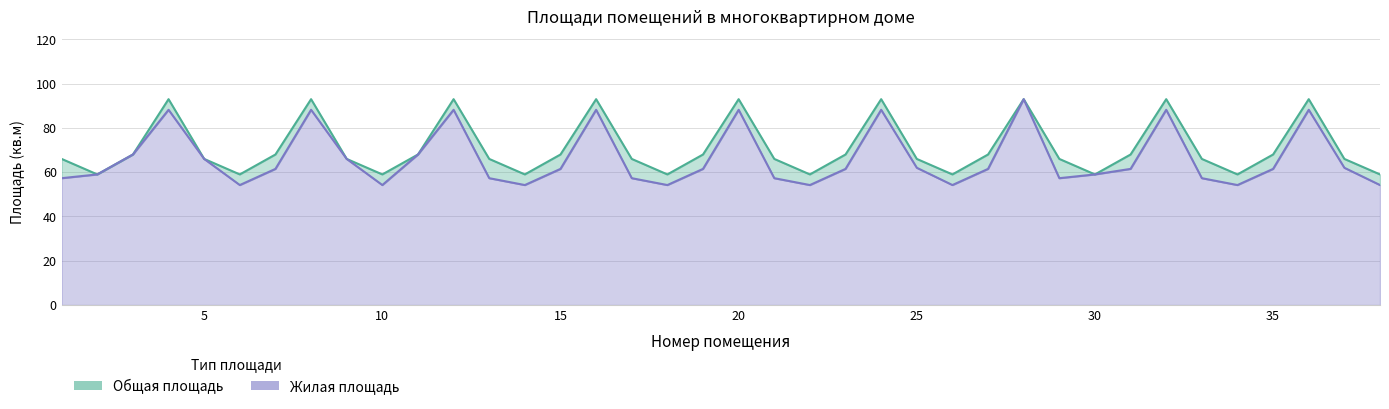

What is the difference between the second highest and minimum values in the Общая площадь series?

34.0